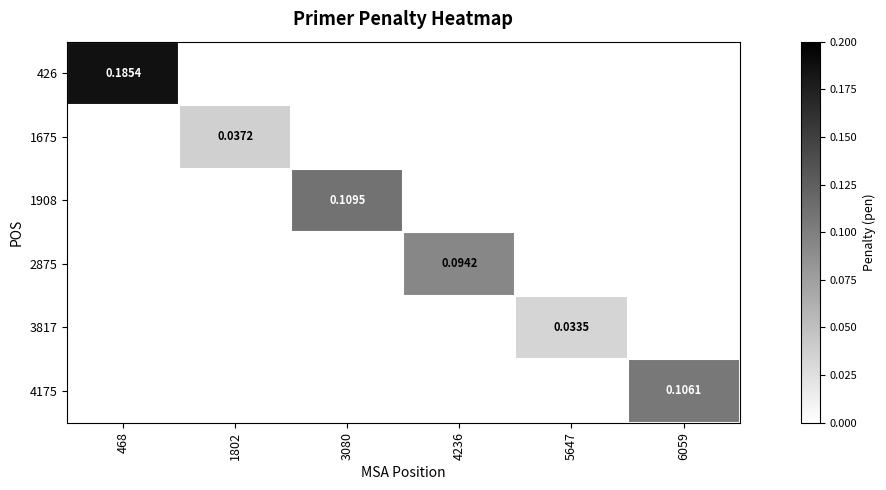

At how many categories does at least one series exceed 0?

6